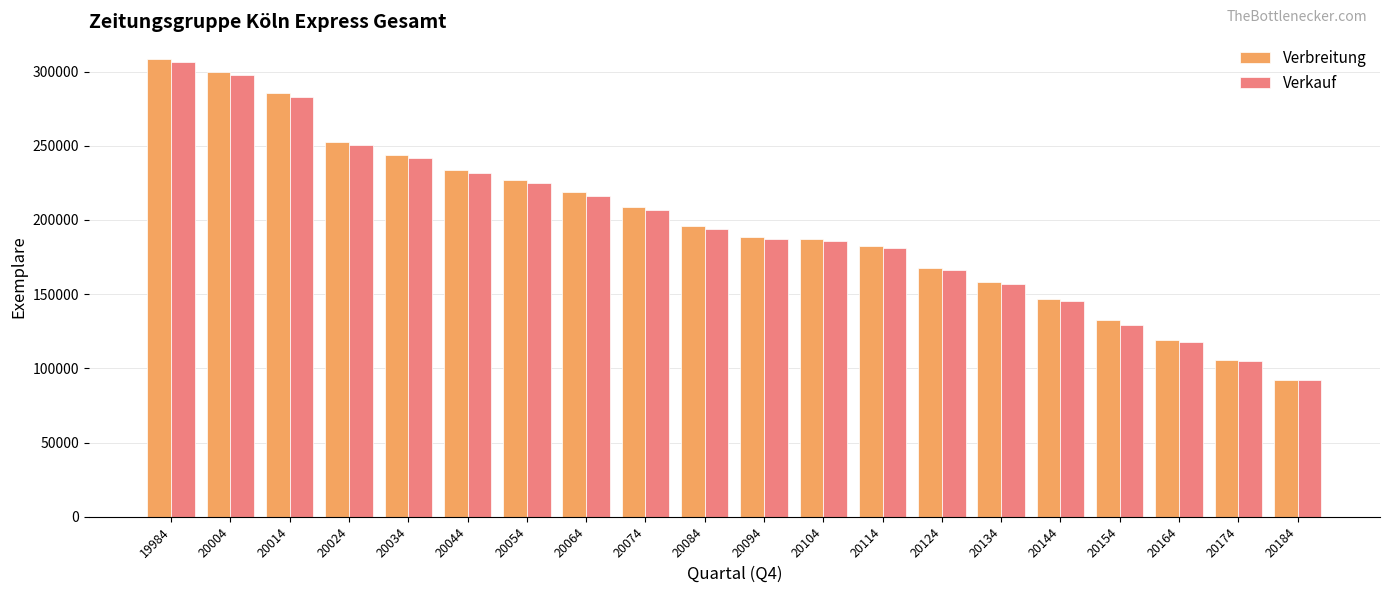

How many data points in Verkauf are less than 193954?

10